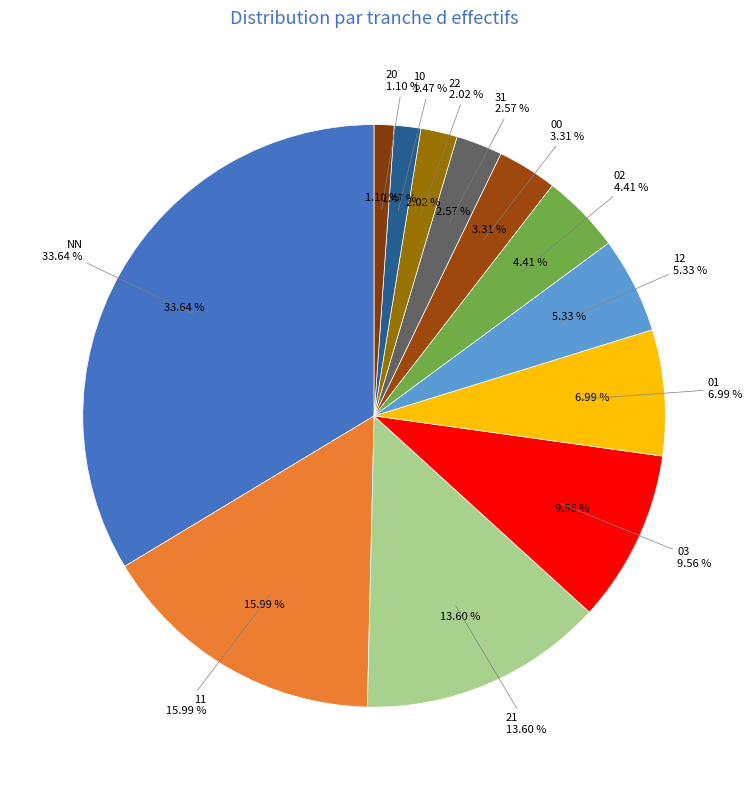

The 31 slice represents 17% of the pie. True or false?

False